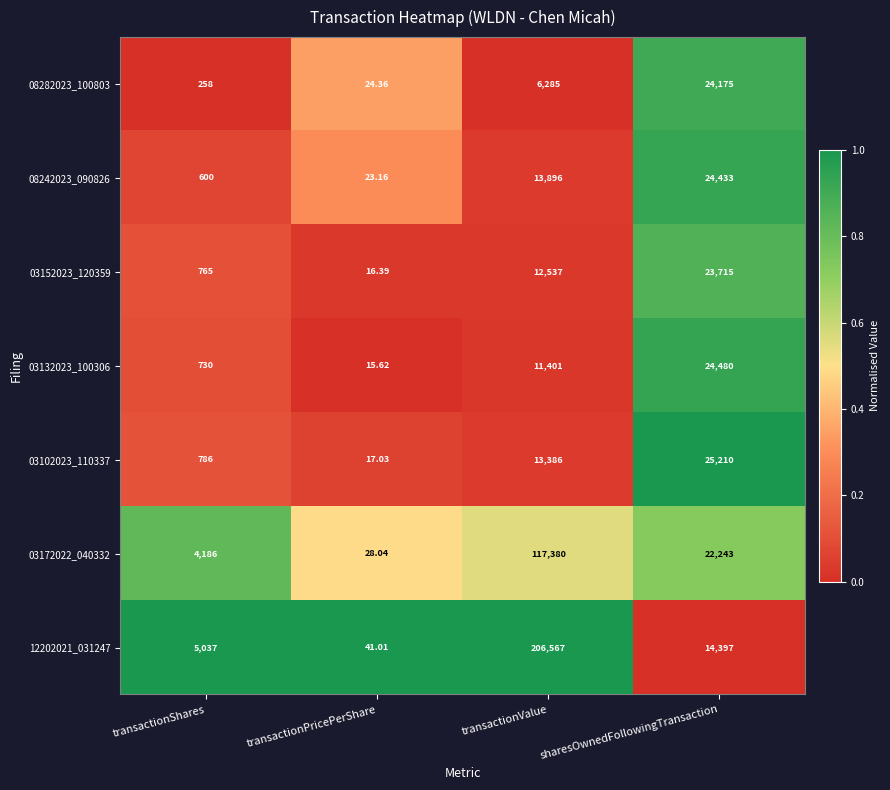

Which series has the largest total across all categories?

12202021_031247